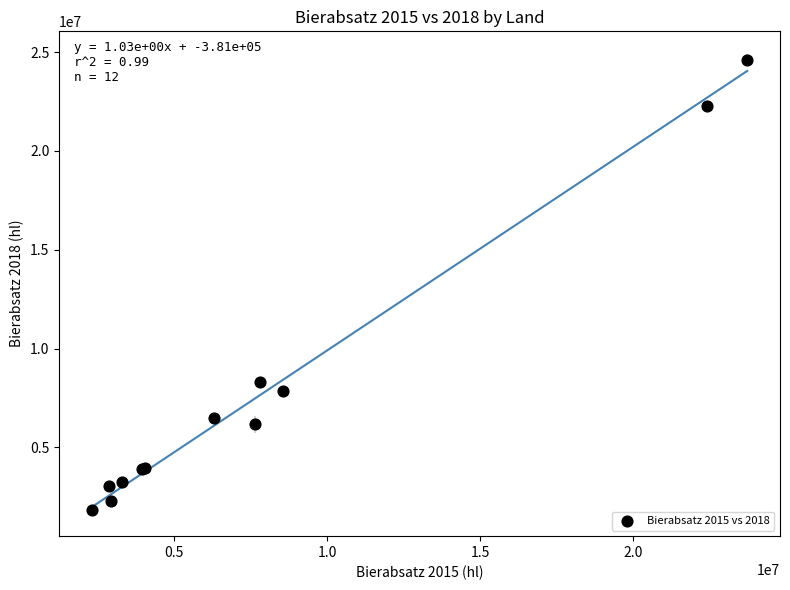

What Y value in the scatter plot is closest to 13222224?

8311633.1